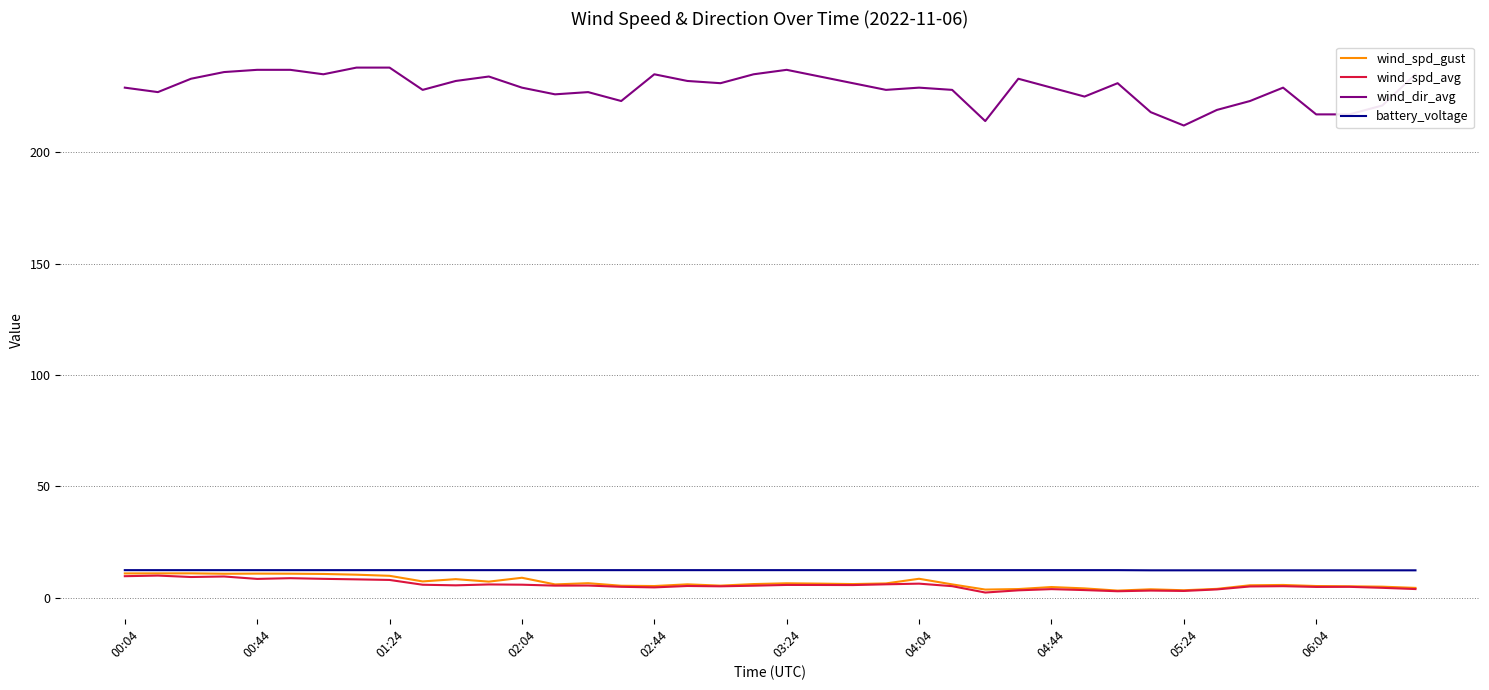

What is the maximum value shown in the chart?

238.0